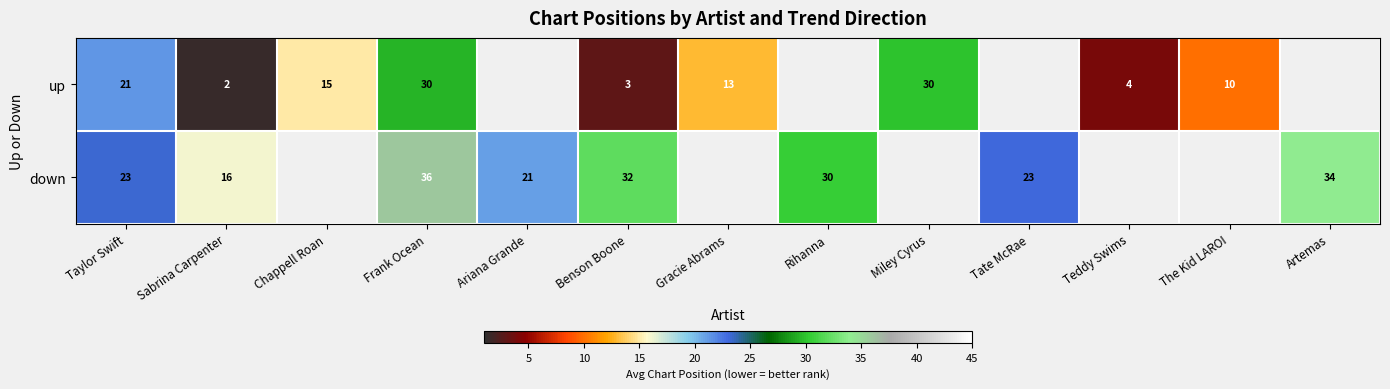

Is it true that down equals 36.0 at Frank Ocean?

True